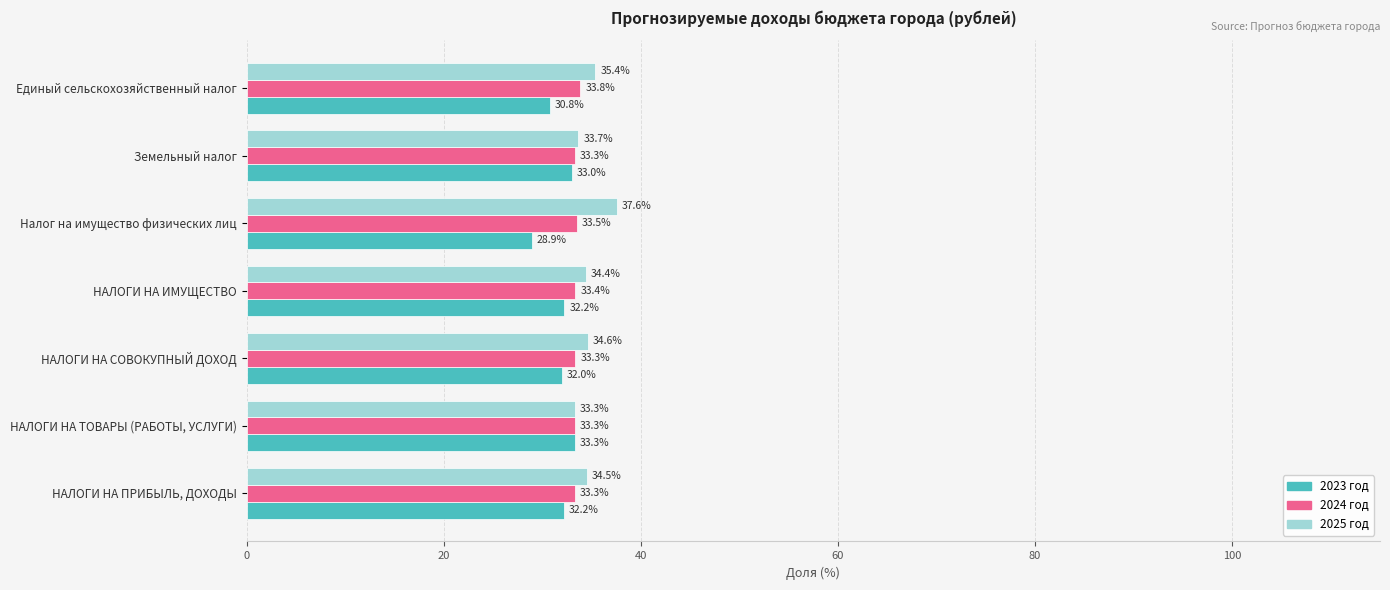

The value of 2025 год at Налог на имущество физических лиц is 37.6. True or false?

True